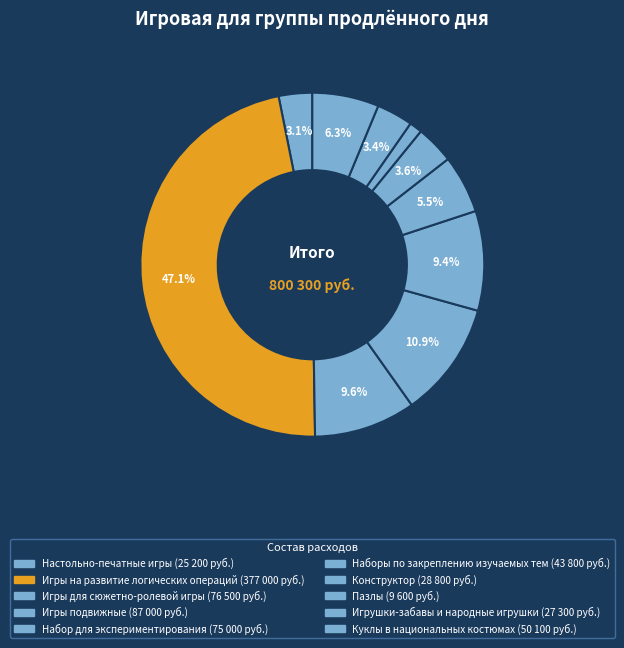

How many slices are in this pie chart?

10